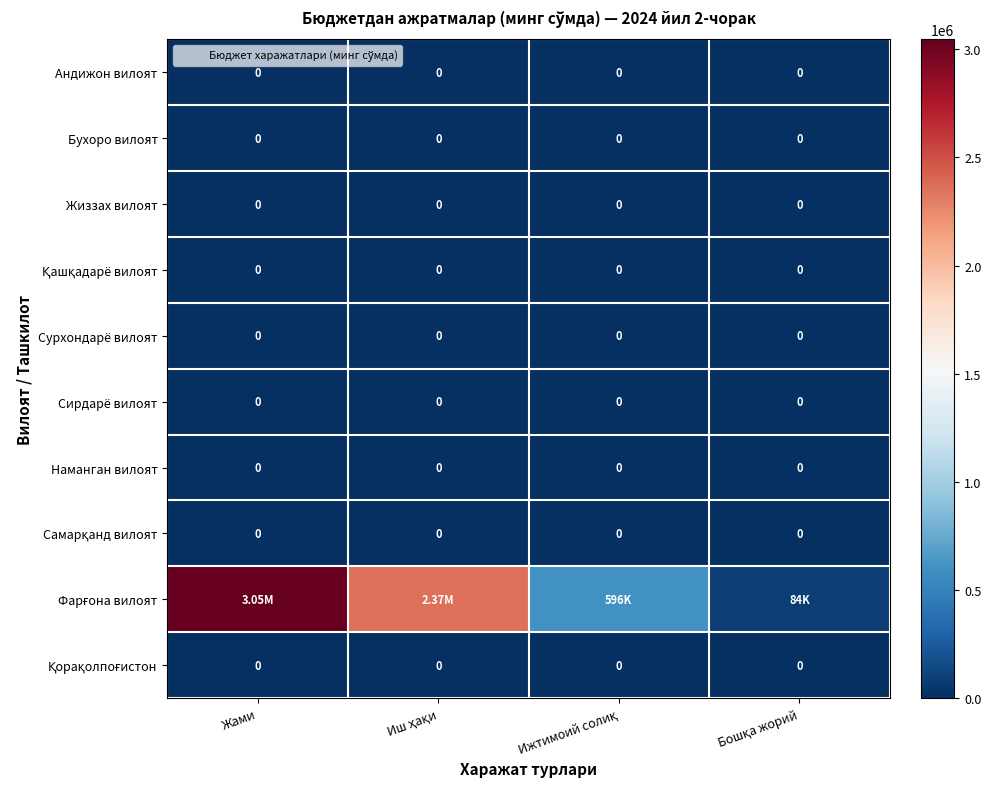

What is the total value across all series at Жами?

3045501